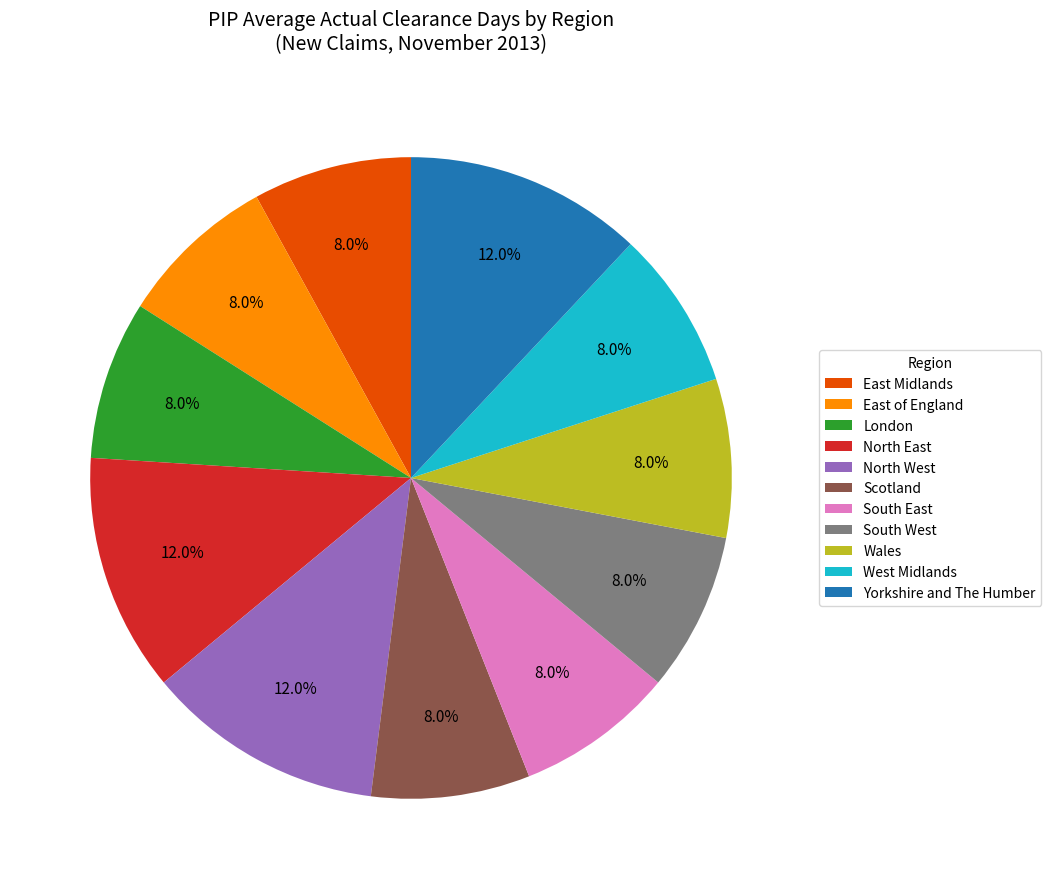

What percentage is the Yorkshire and The Humber slice, to the nearest percent?

12%